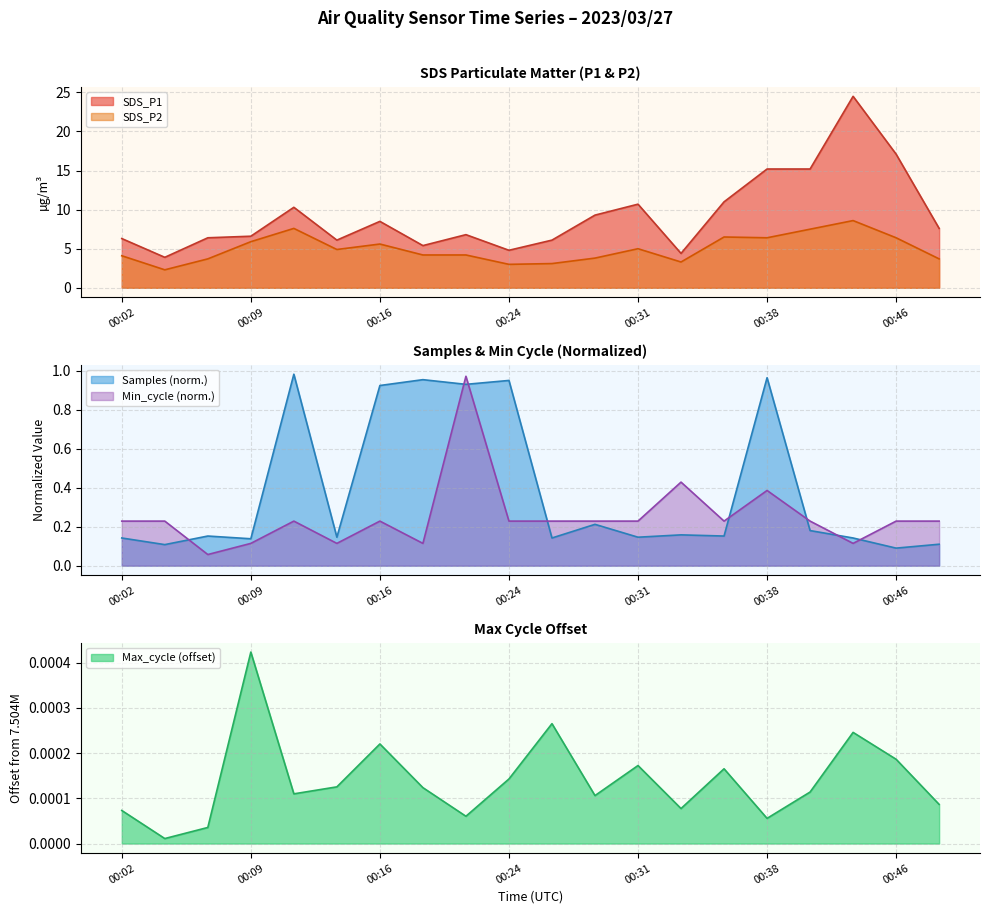

What is the value of the SDS_P1 point at the 4th from the left?

6.6